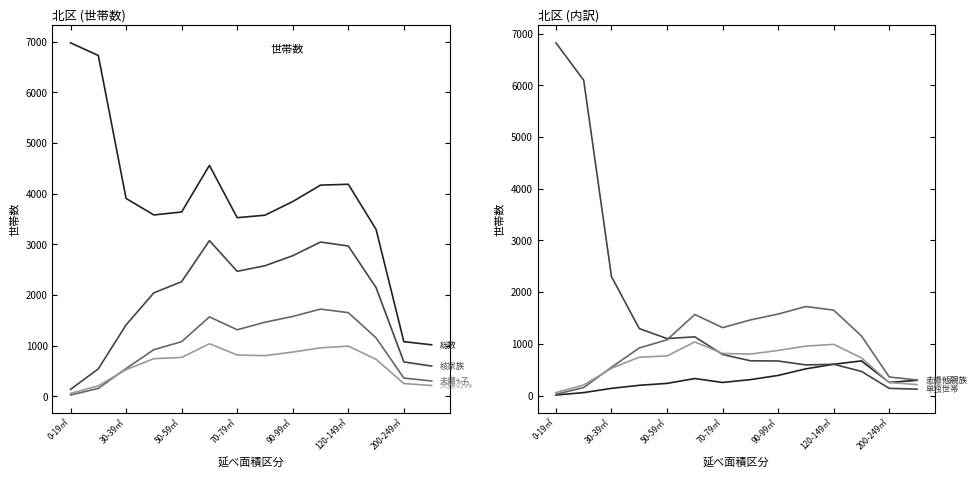

True or false: 総数 and その他の親族世帯 intersect in this chart.

False